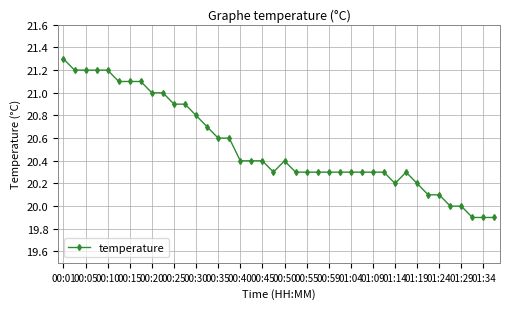

What is the value of the 16th point from the left?

20.6